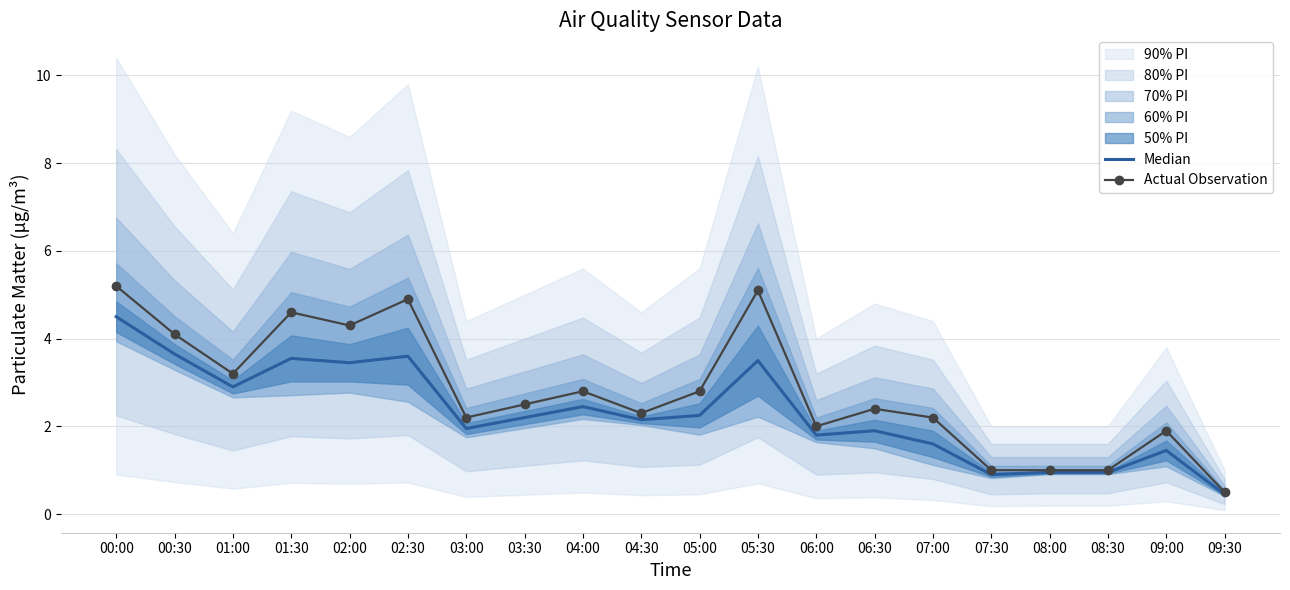

True or false: Actual Observation and Median intersect in this chart.

False